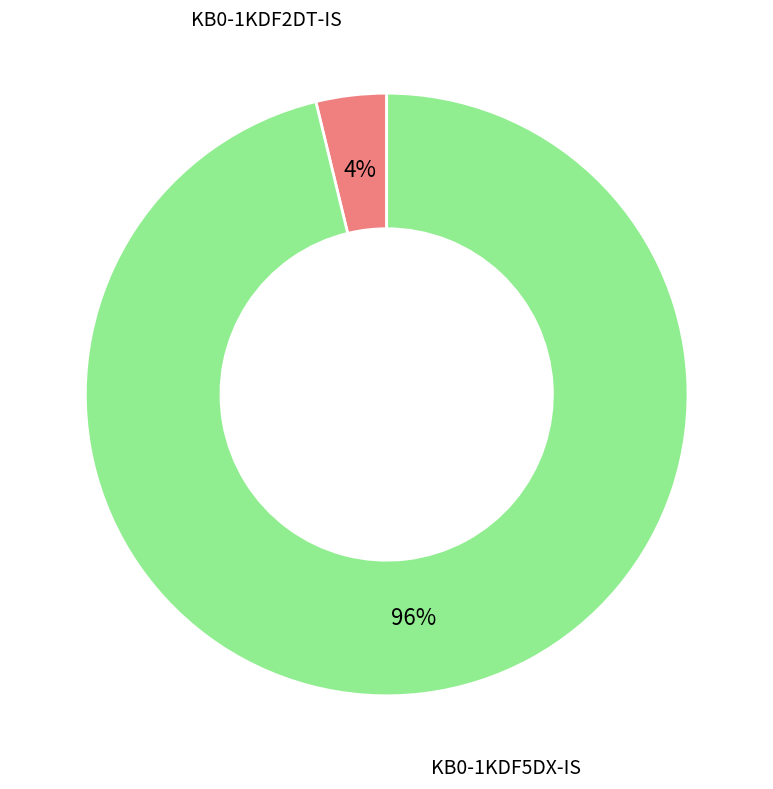

How many slices are in this pie chart?

2